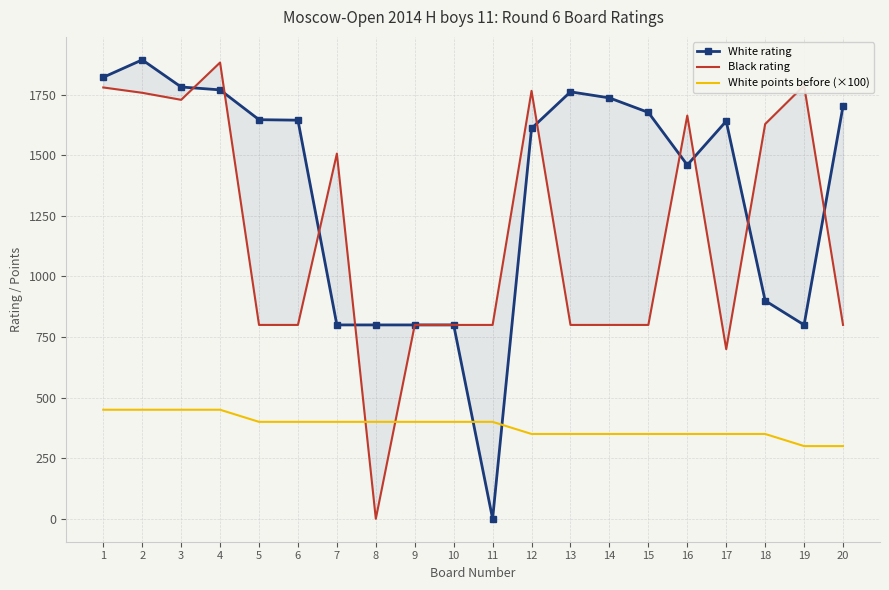

True or false: Black rating has a value of 1507 at 7.

True